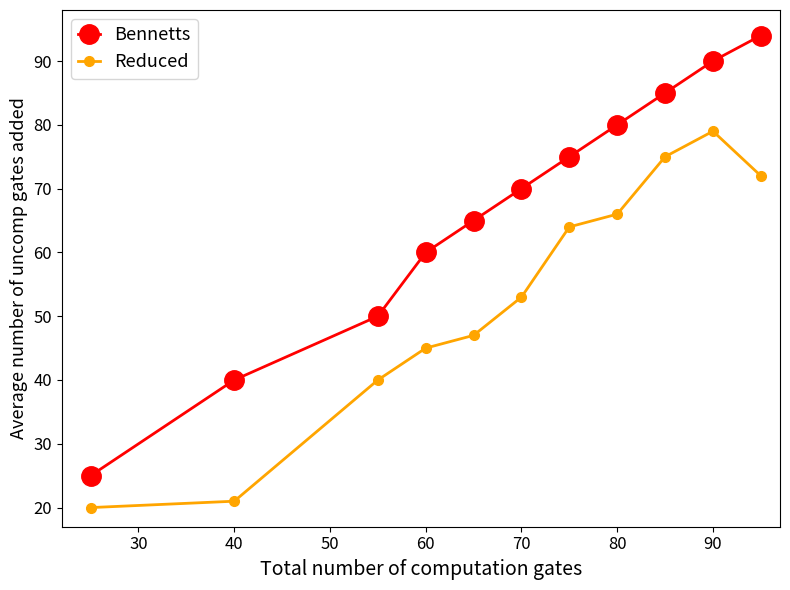

True or false: Bennetts has more than 1 interior local peaks.

False